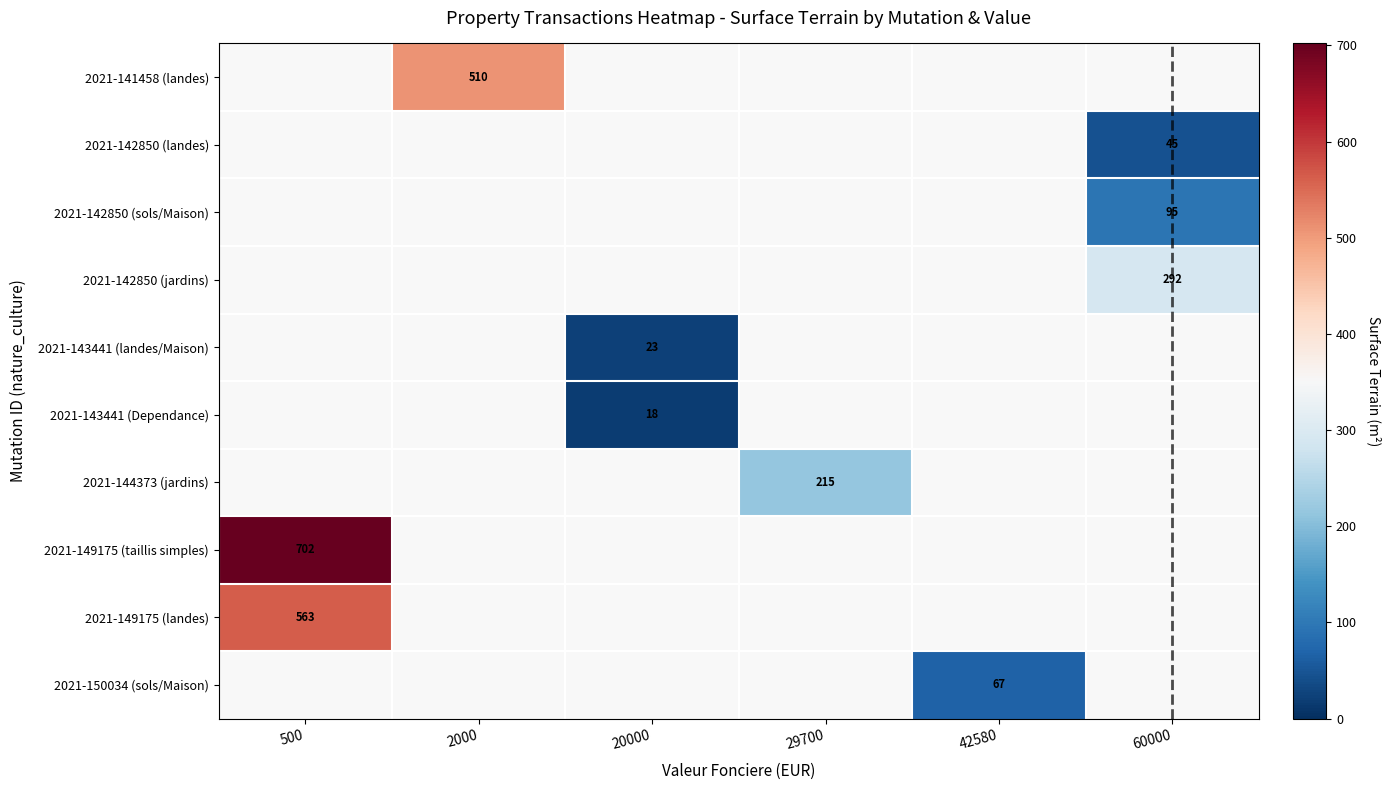

The value of 2021-149175 (taillis simples) at 500 is 1052. True or false?

False